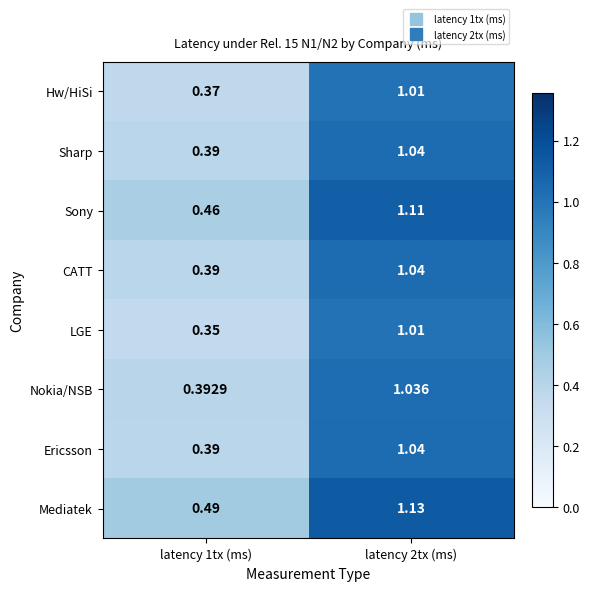

Which series has the largest range (max minus min)?

LGE